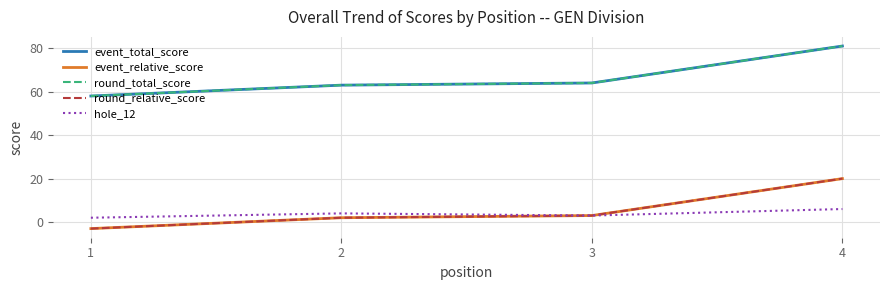

What is the total value across all series at 1?

112